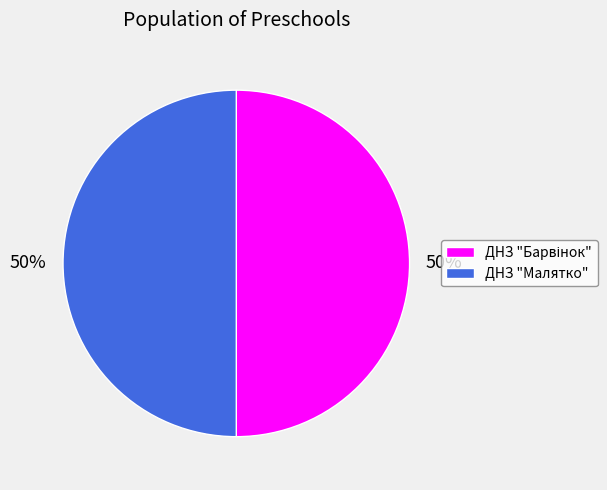

To the nearest percent, what percentage of the pie is ДНЗ "Малятко"?

50%